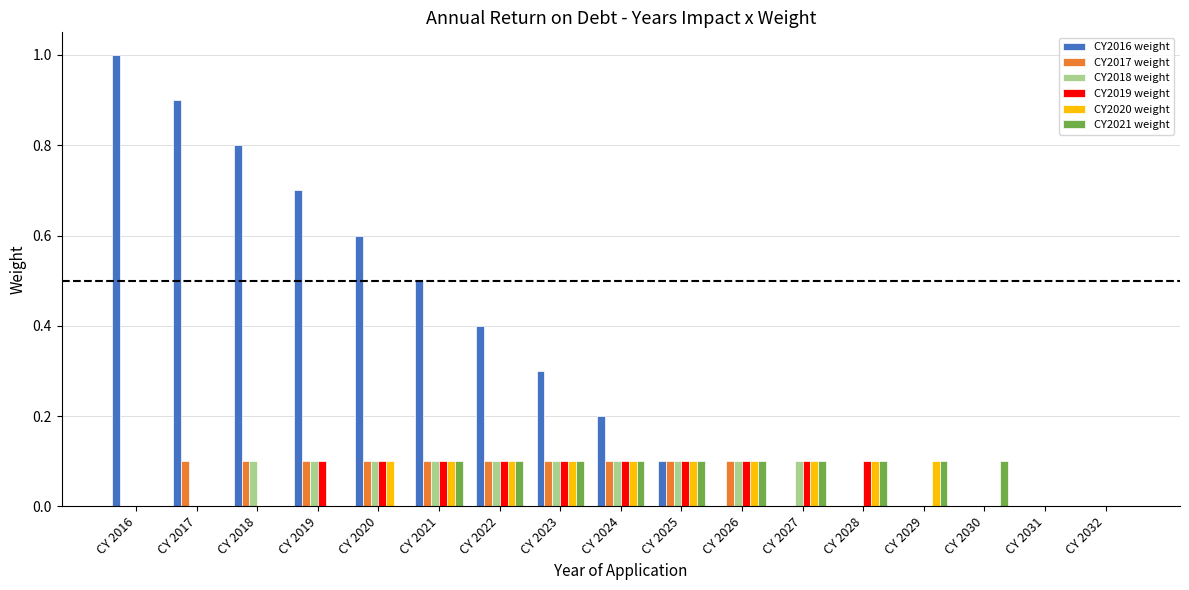

What is the total value across all series at CY 2025?

0.6